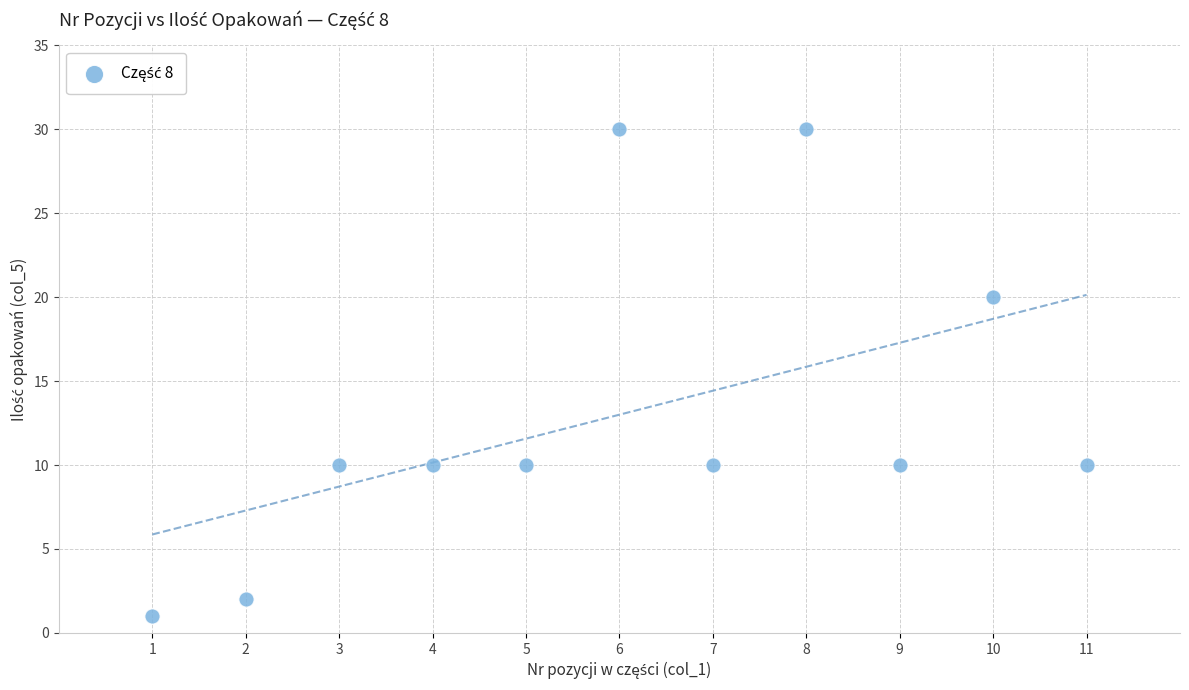

What is the range of X values (max minus min)?

10